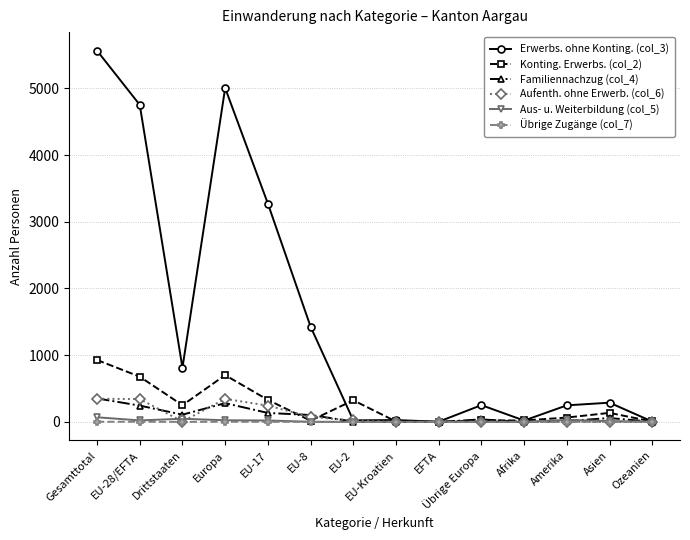

What is the maximum value shown in the chart?

5566